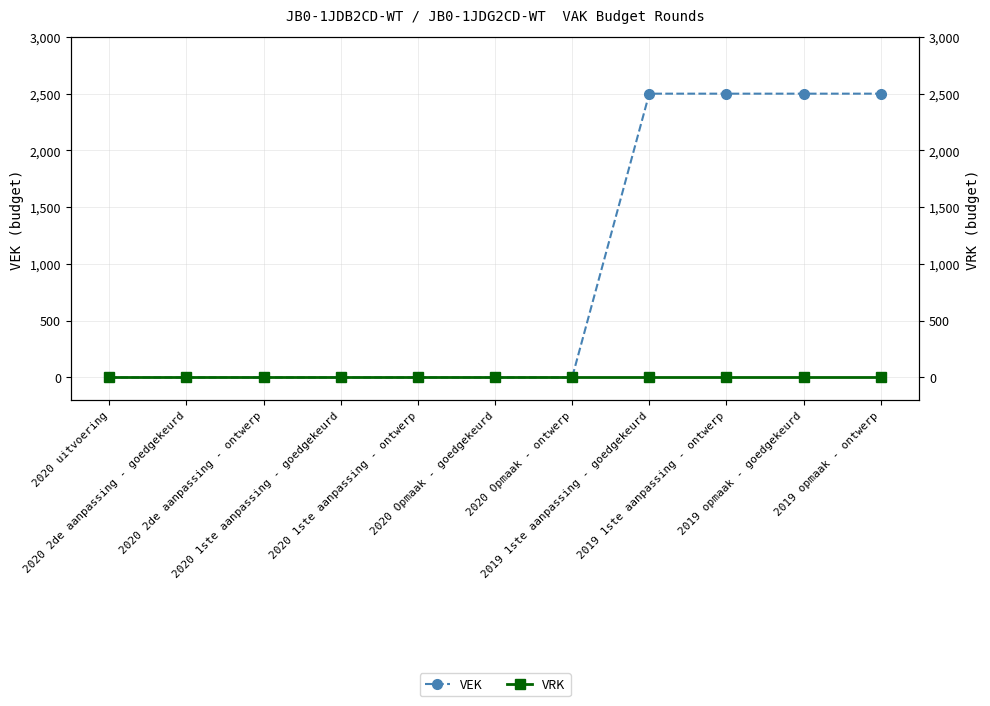

How many data points does each series have?

11